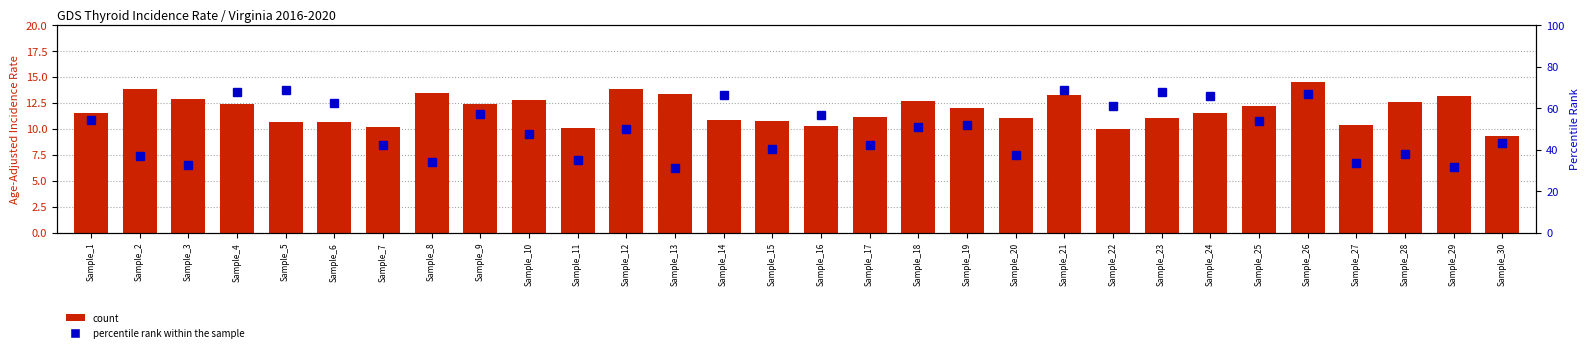

How many values in the percentile rank within the sample series exceed 50?

15